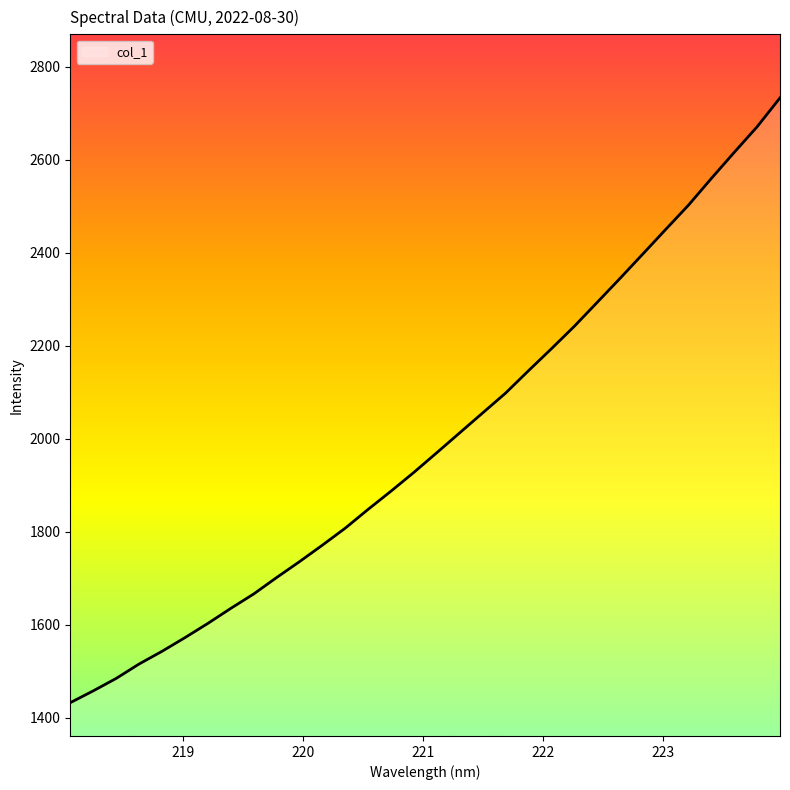

Does the chart display data point markers on the line(s)?

No